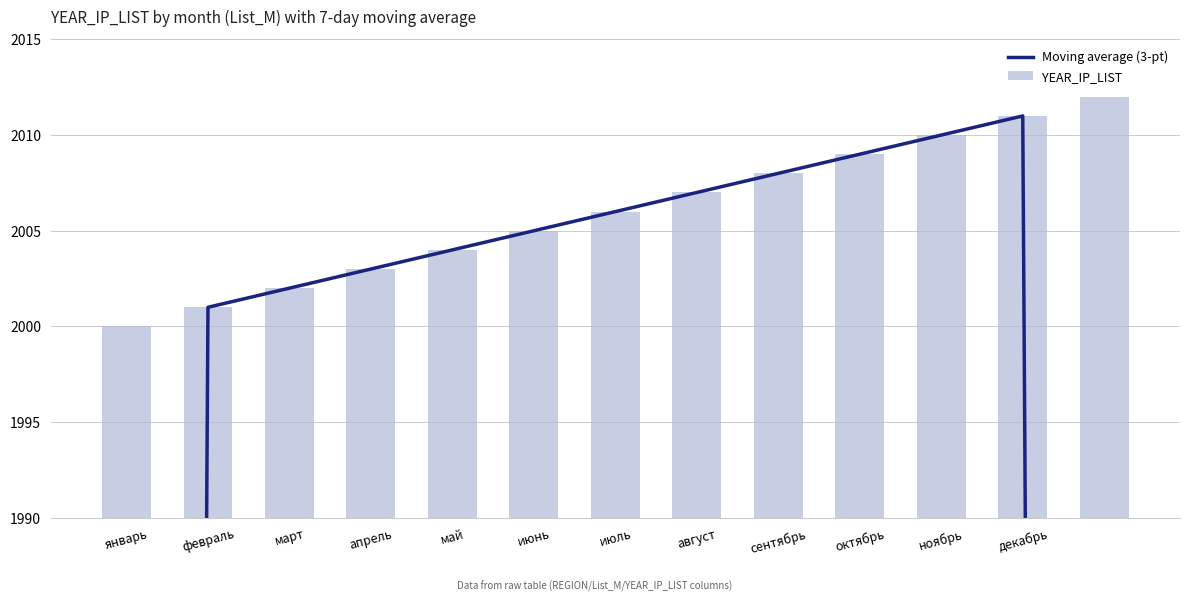

Which series has the largest total across all categories?

YEAR_IP_LIST